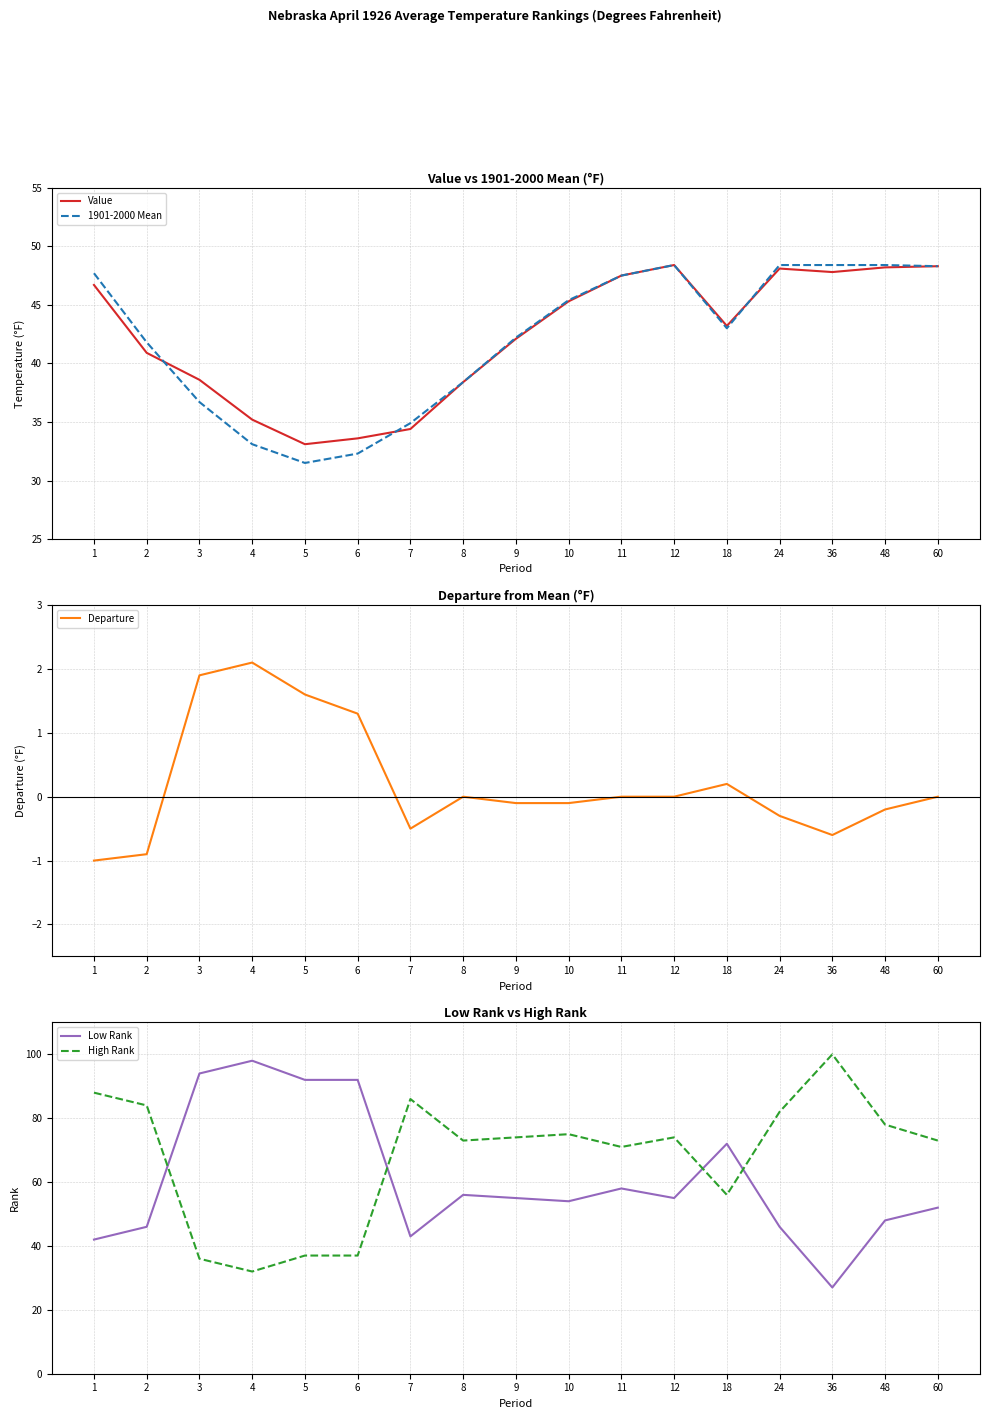

Is it true that Low Rank equals 92.0 at 5?

True